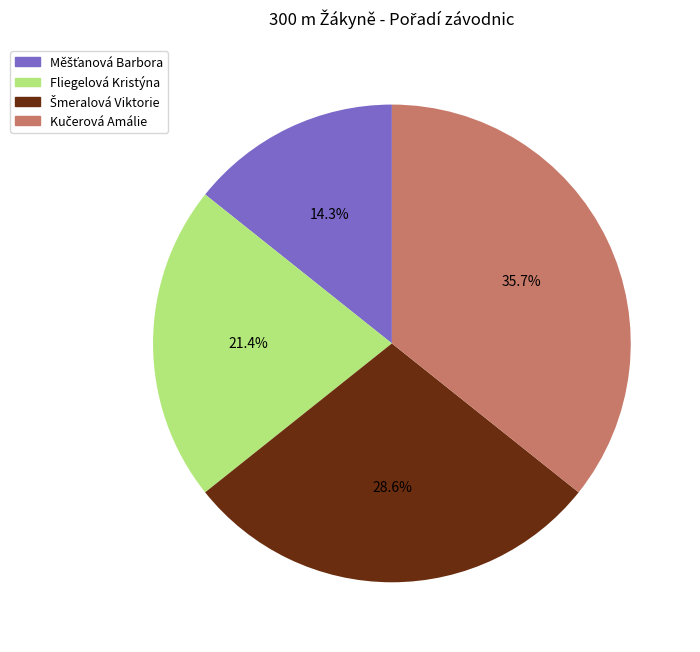

Is there a majority slice in this chart?

No